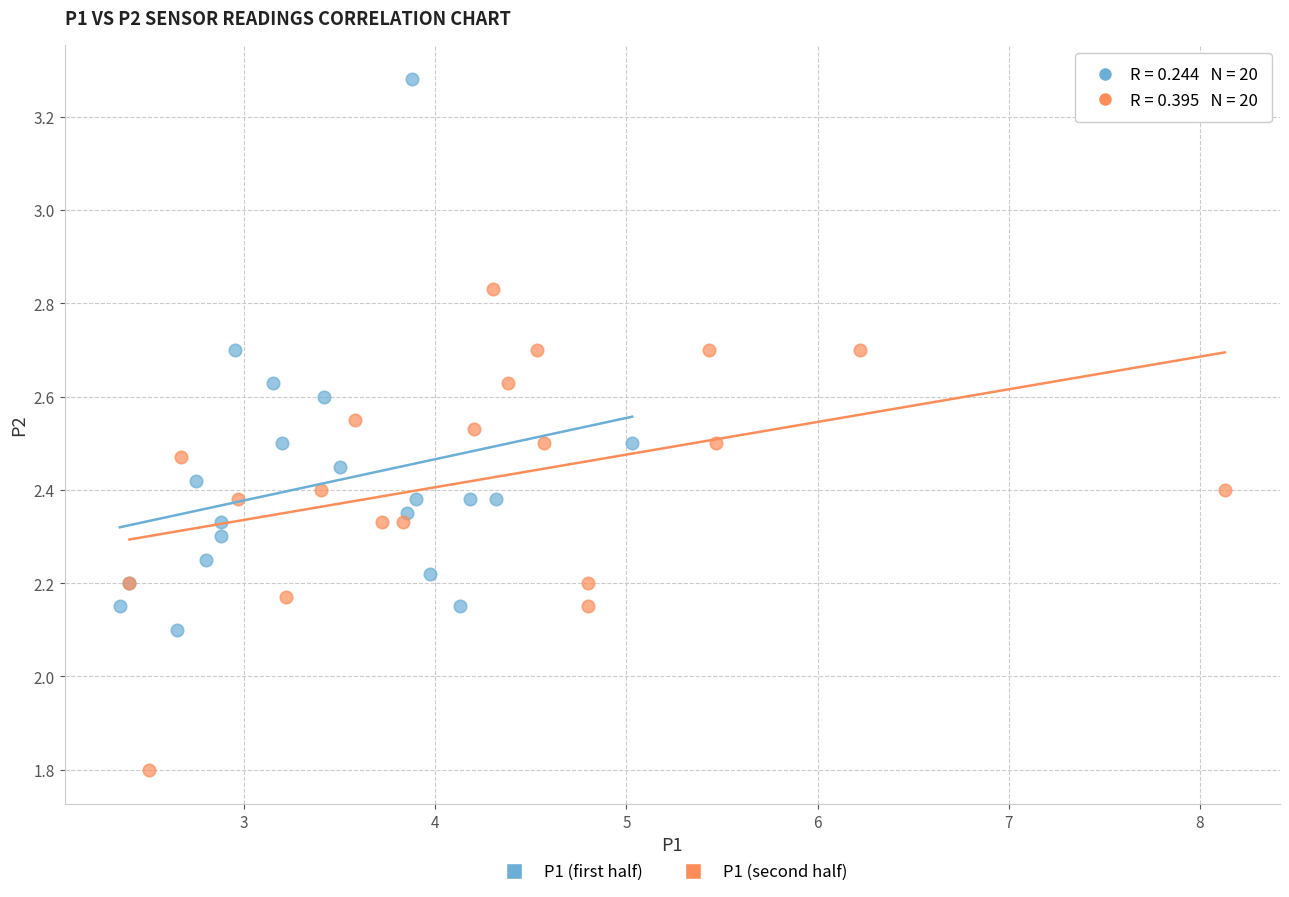

Which series reaches the maximum Y coordinate?

P1 (first half)